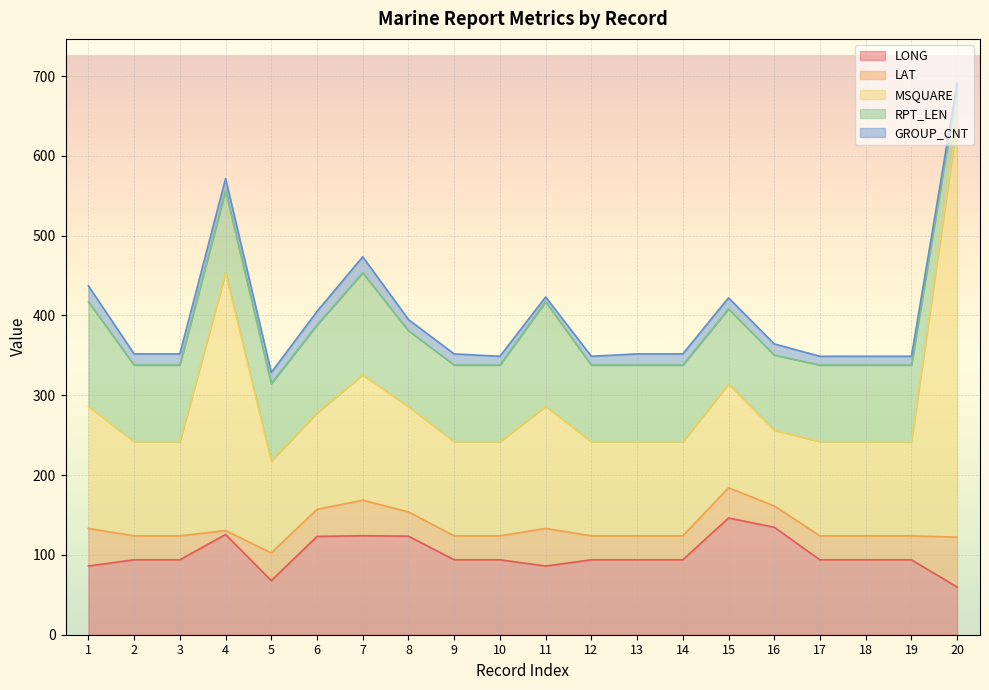

At which category is the sum across all series the highest?

20